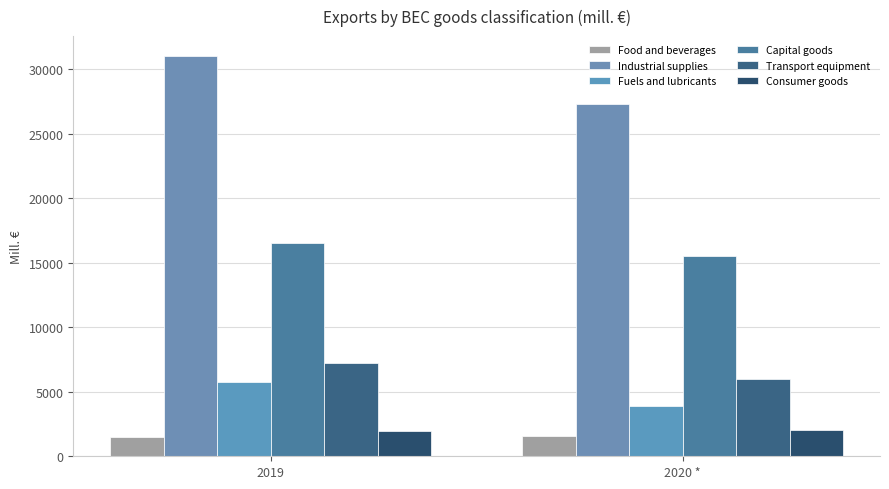

What are all the series names shown in the legend?

Food and beverages, Industrial supplies, Fuels and lubricants, Capital goods, Transport equipment, Consumer goods